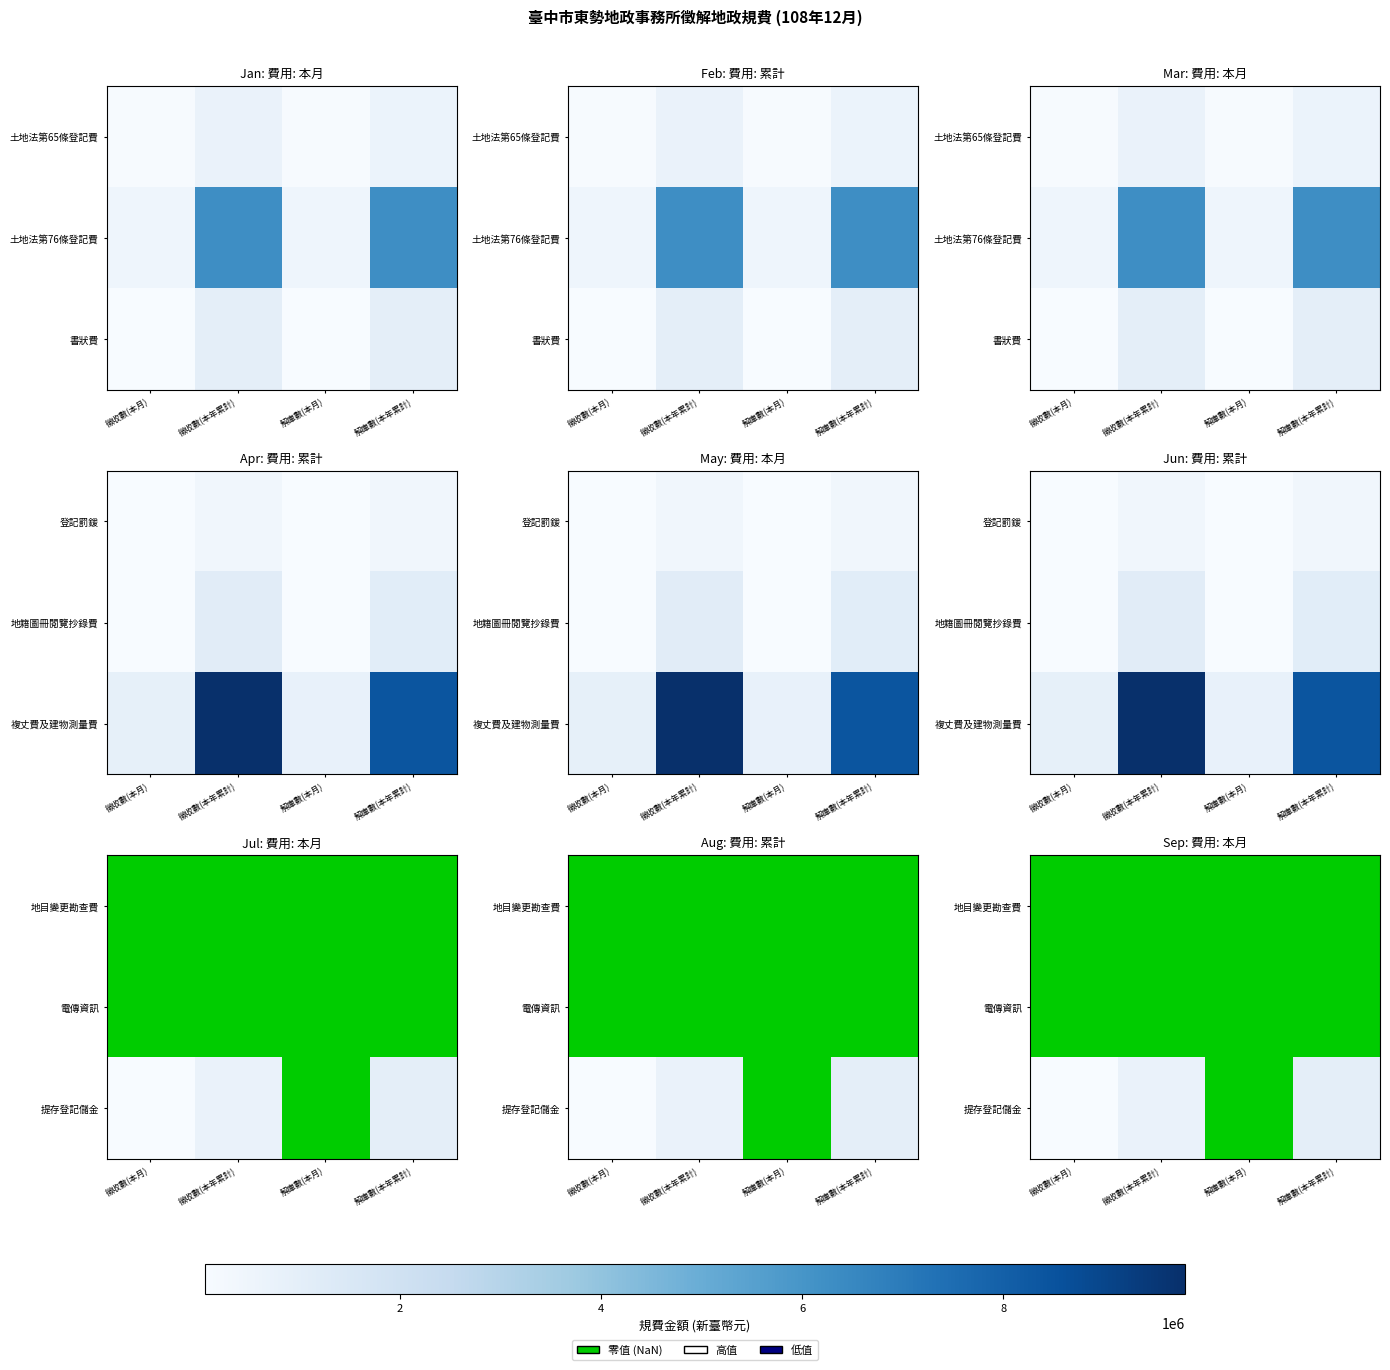

Count the number of data series in this chart.

3